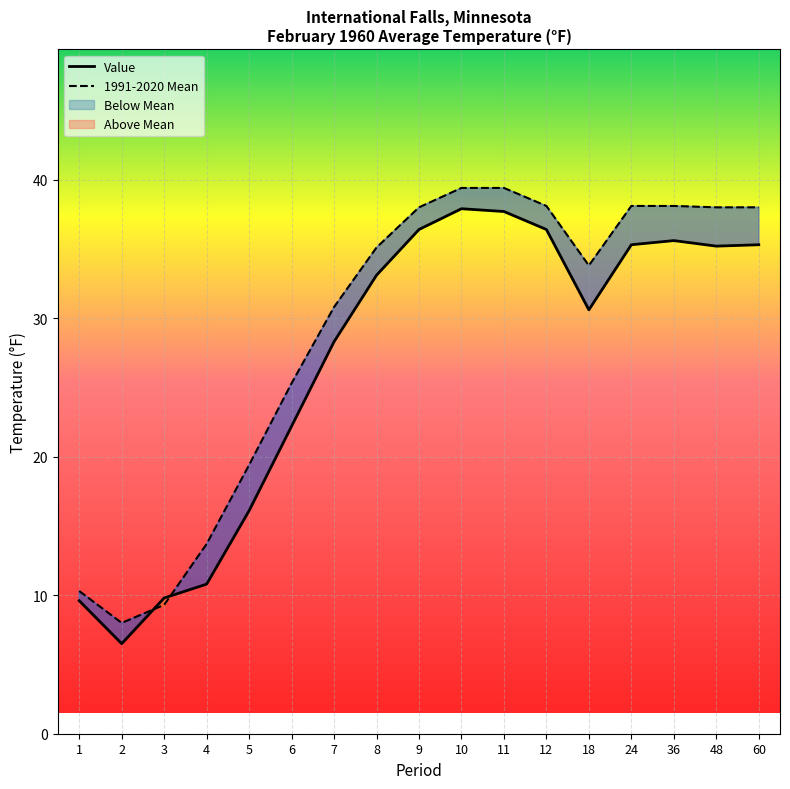

Is this an area chart (filled region under the line)?

No